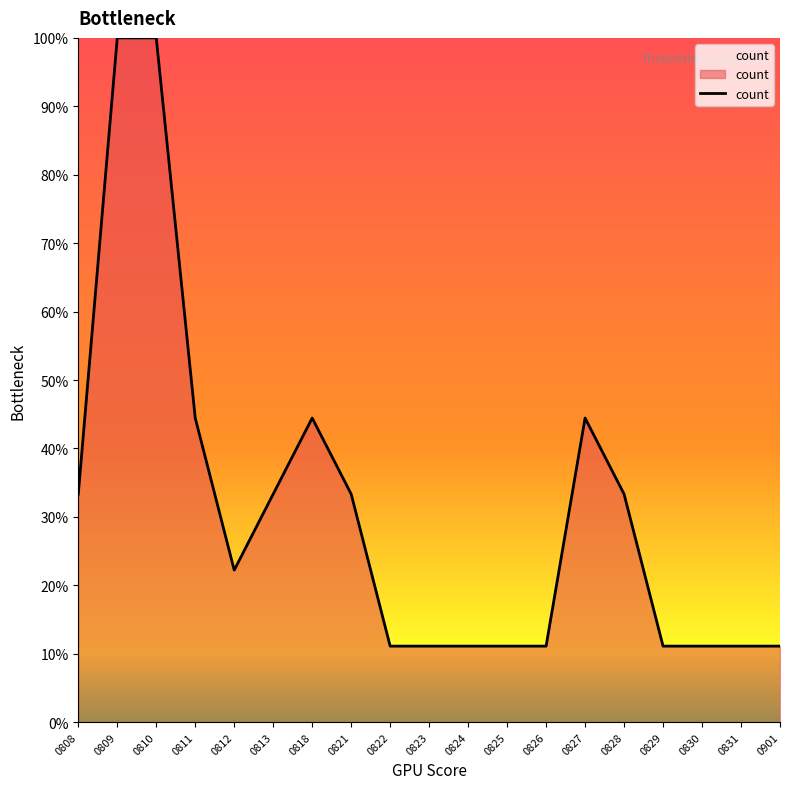

What is the change in value from 0809 to 0812?

-77.8